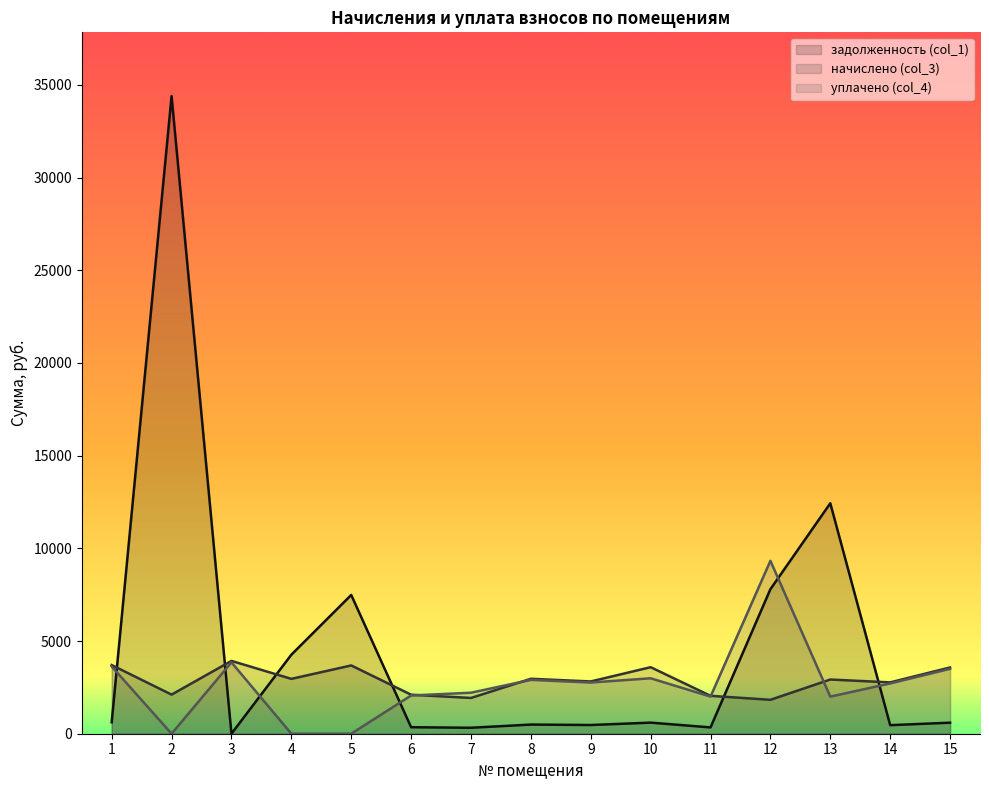

How many lines are shown in the chart?

3